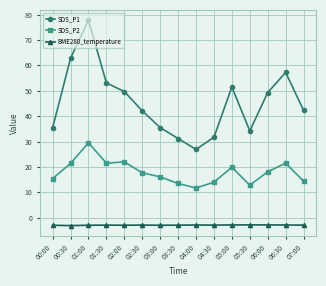

How many lines are shown in the chart?

3